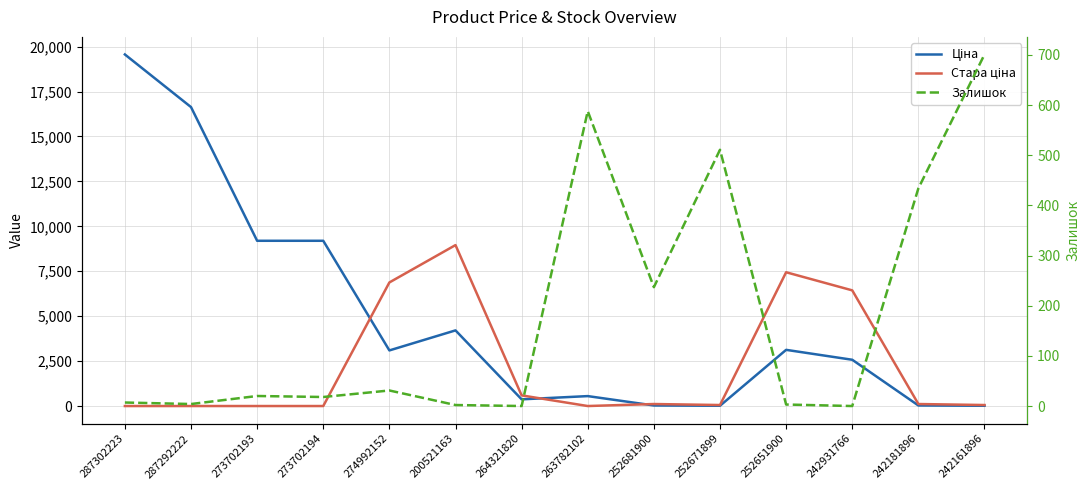

How many times do Стара ціна and Залишок cross each other?

4